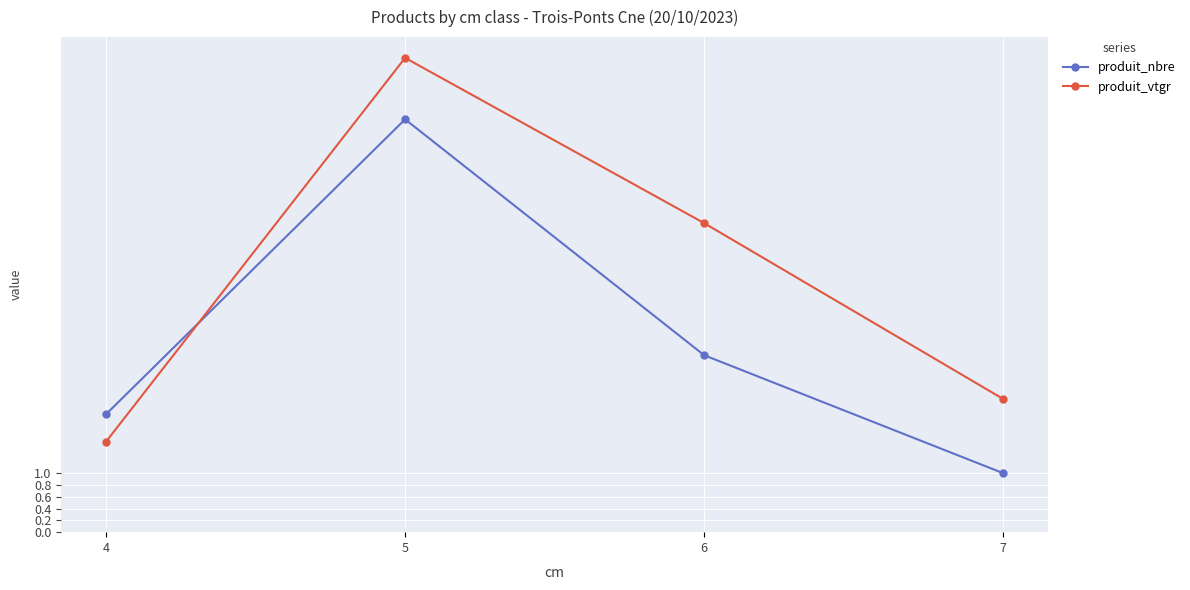

What is the sum of all produit_nbre values?

13.0